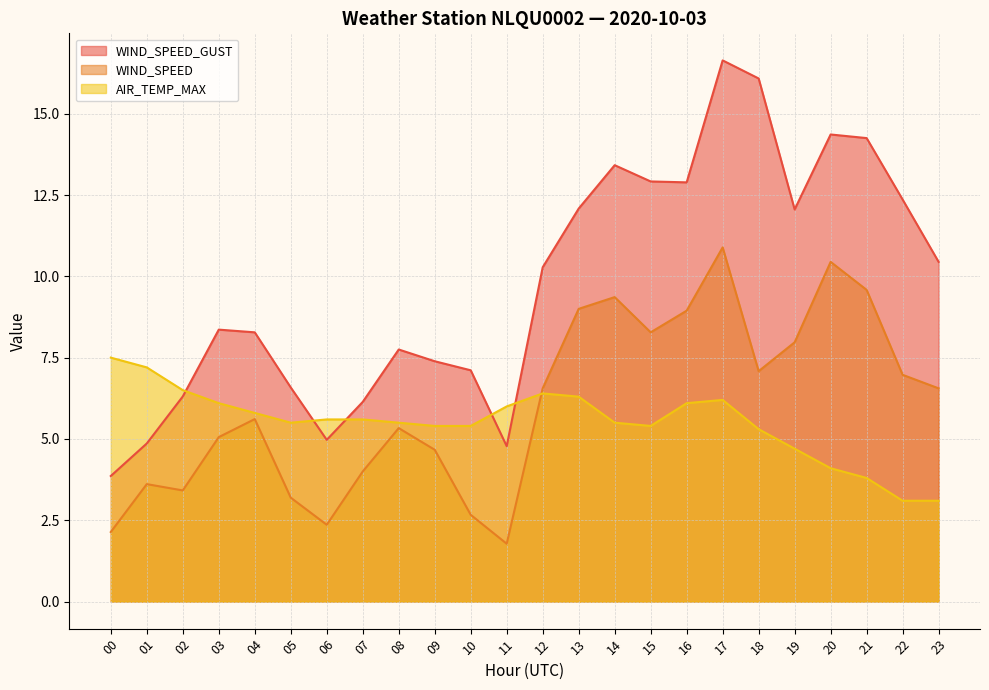

Where does the WIND_SPEED series first go above 6?

12